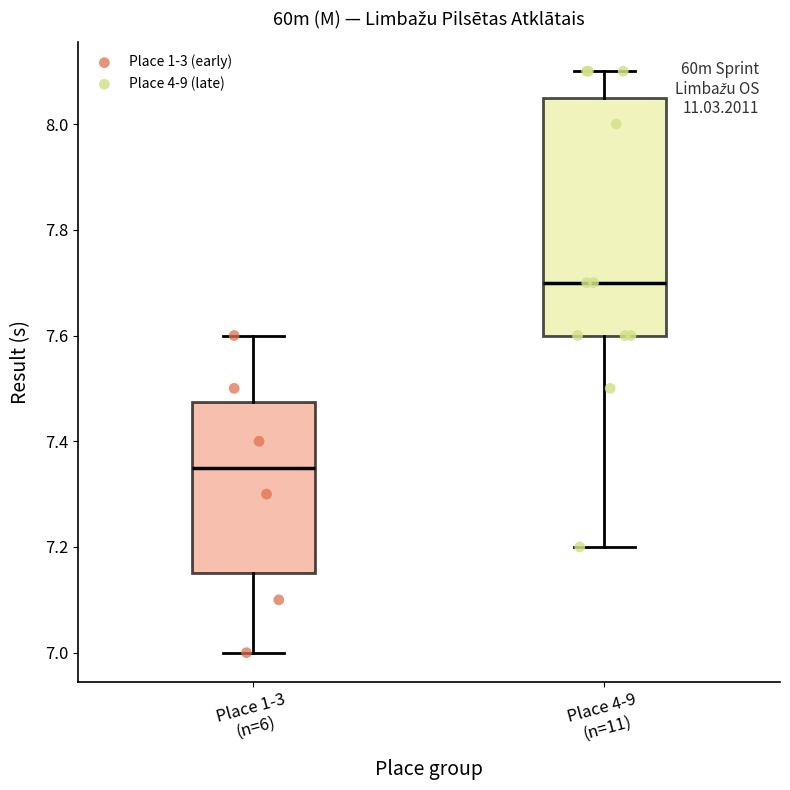

Which box is the tallest, from its lower edge to its upper edge?

Place 4-9 (n=11)